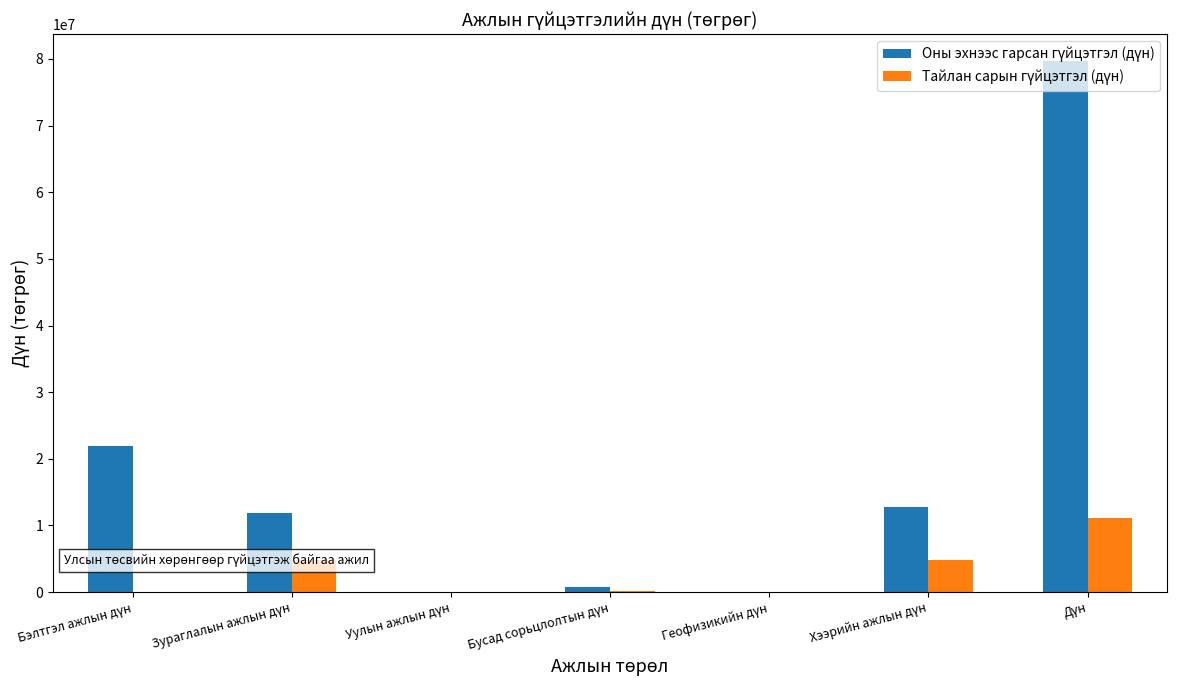

What is the greatest value displayed?

79714655.2